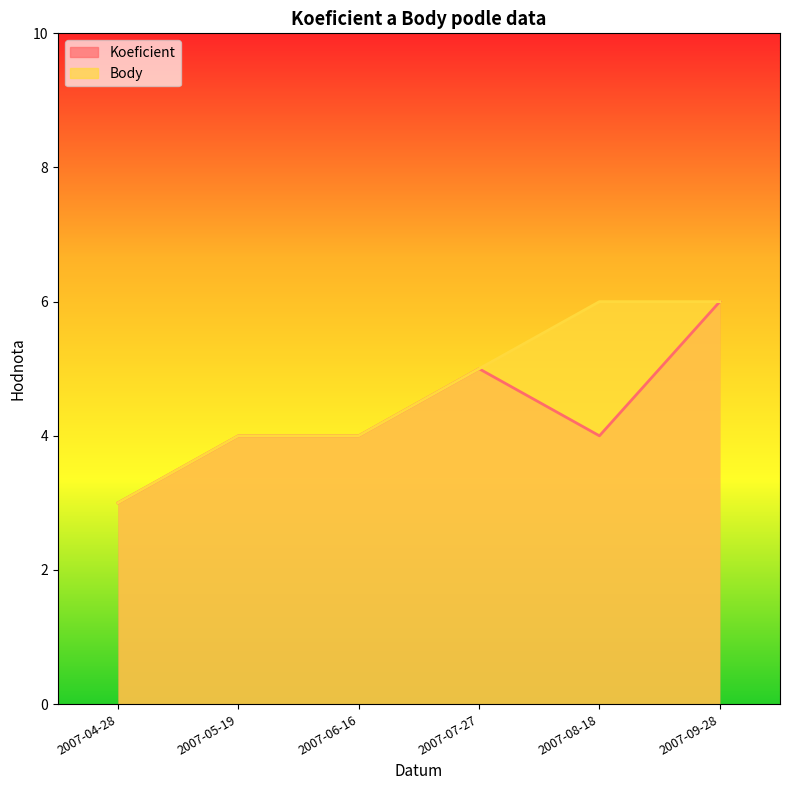

Where does the Body series first go above 5?

2007-08-18